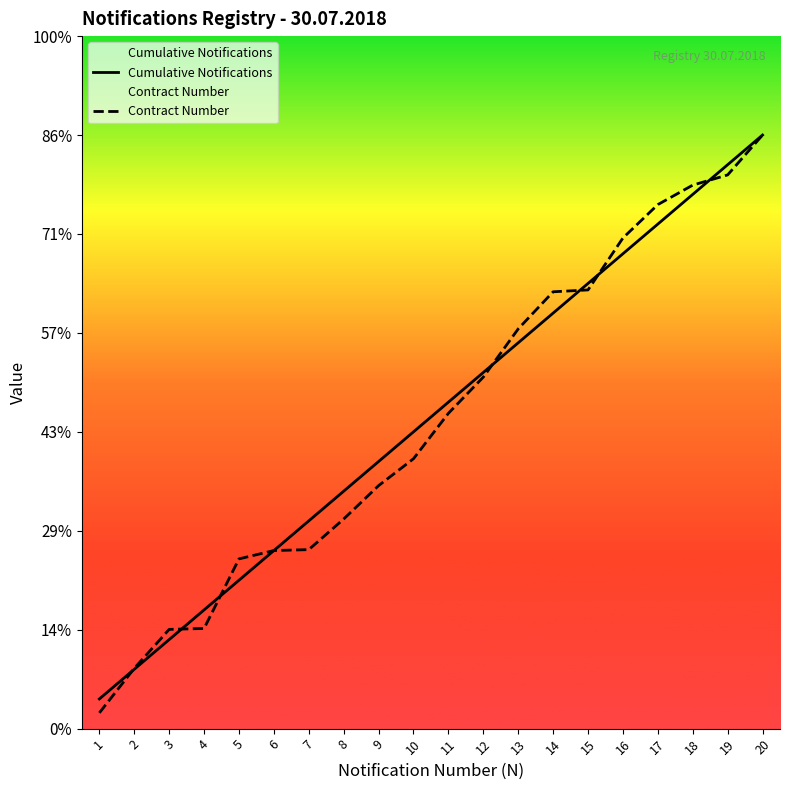

Does the chart display data point markers on the line(s)?

No